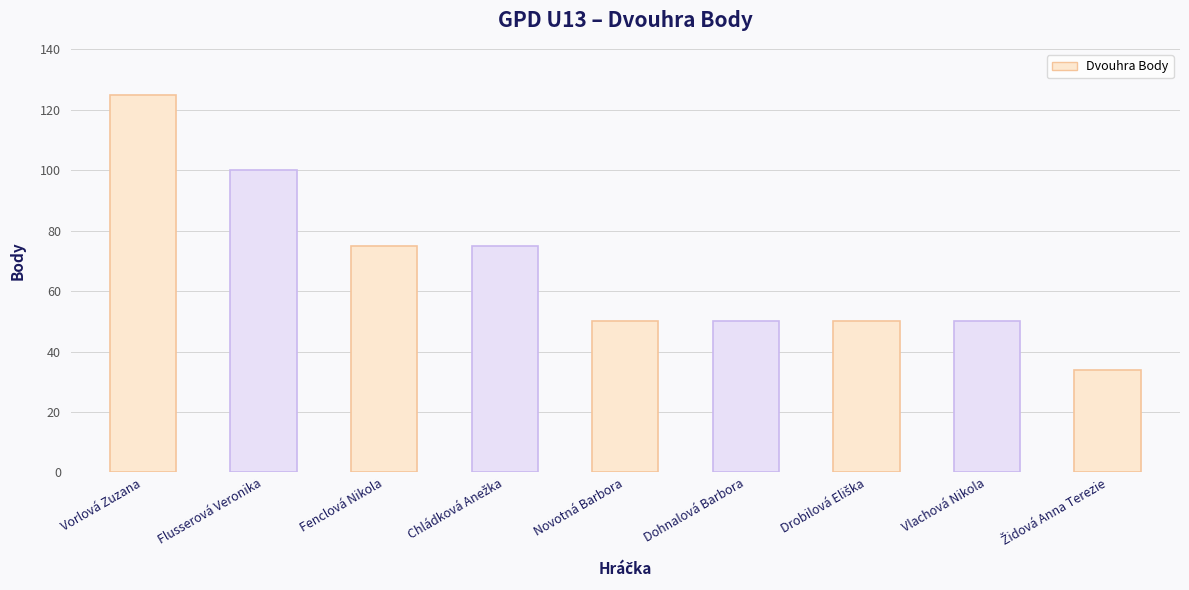

Reading left to right, list all the values displayed in this chart.

125	100	75	75	50	50	50	50	34